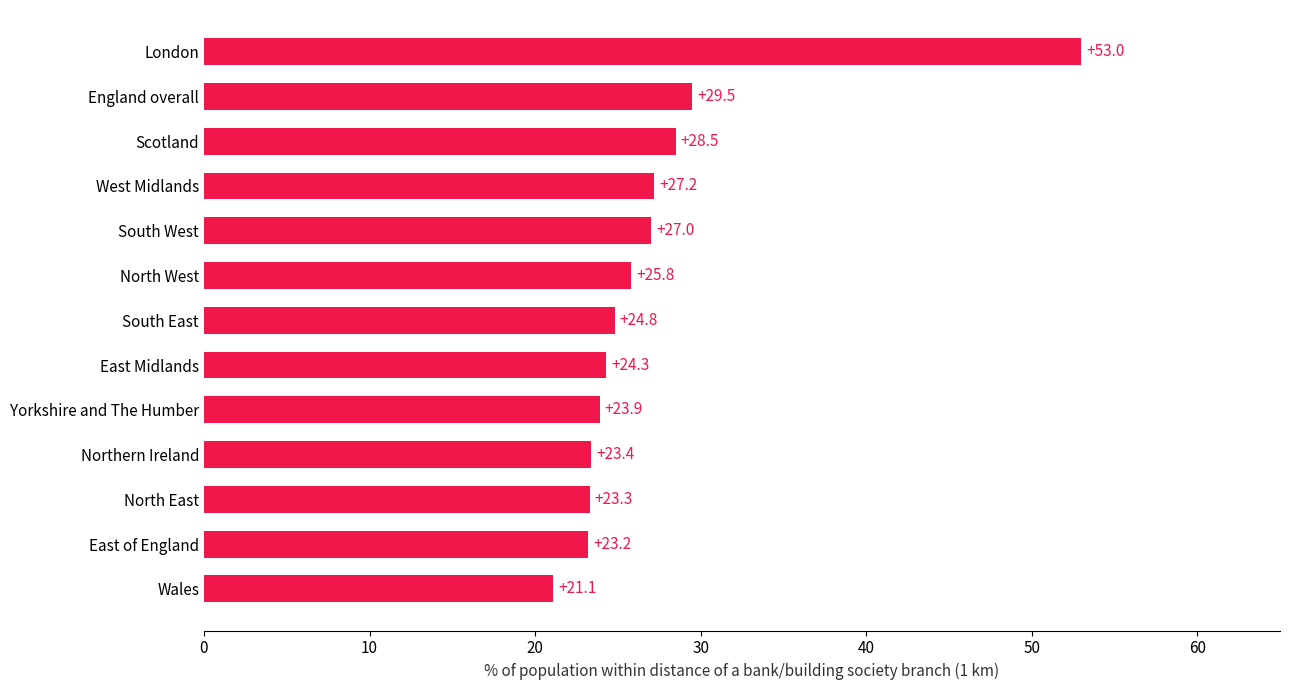

List the labels in order of value, smallest first.

Wales, East of England, North East, Northern Ireland, Yorkshire and The Humber, East Midlands, South East, North West, South West, West Midlands, Scotland, England overall, London